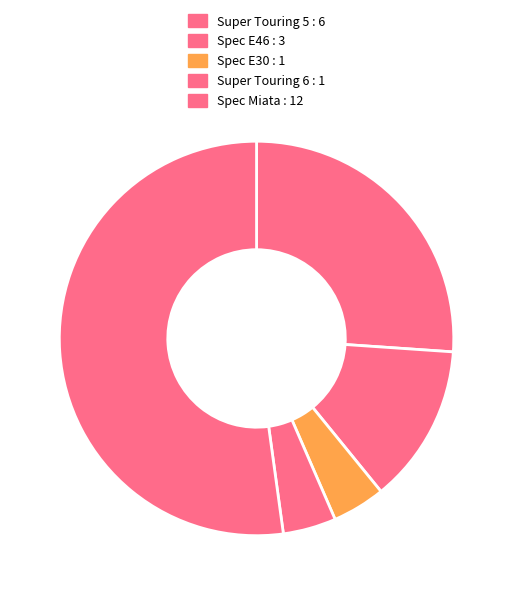

Rank the categories by value from highest to lowest.

Spec Miata, Super Touring 5, Spec E46, Spec E30, Super Touring 6